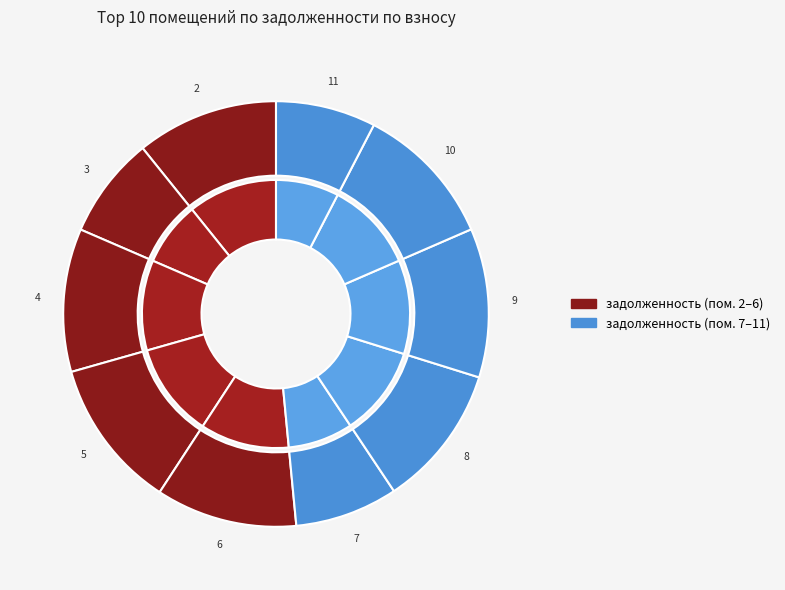

Approximately how many times larger is the value at 2 compared to 10?

1.0